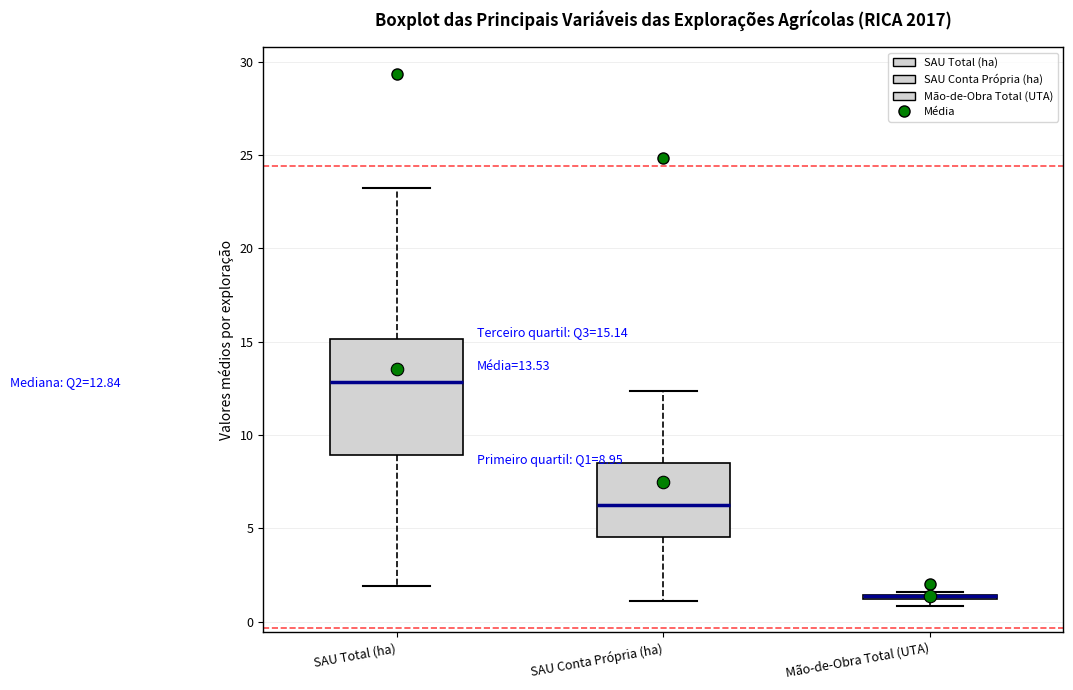

Which box is the tallest, from its lower edge to its upper edge?

SAU Total (ha)